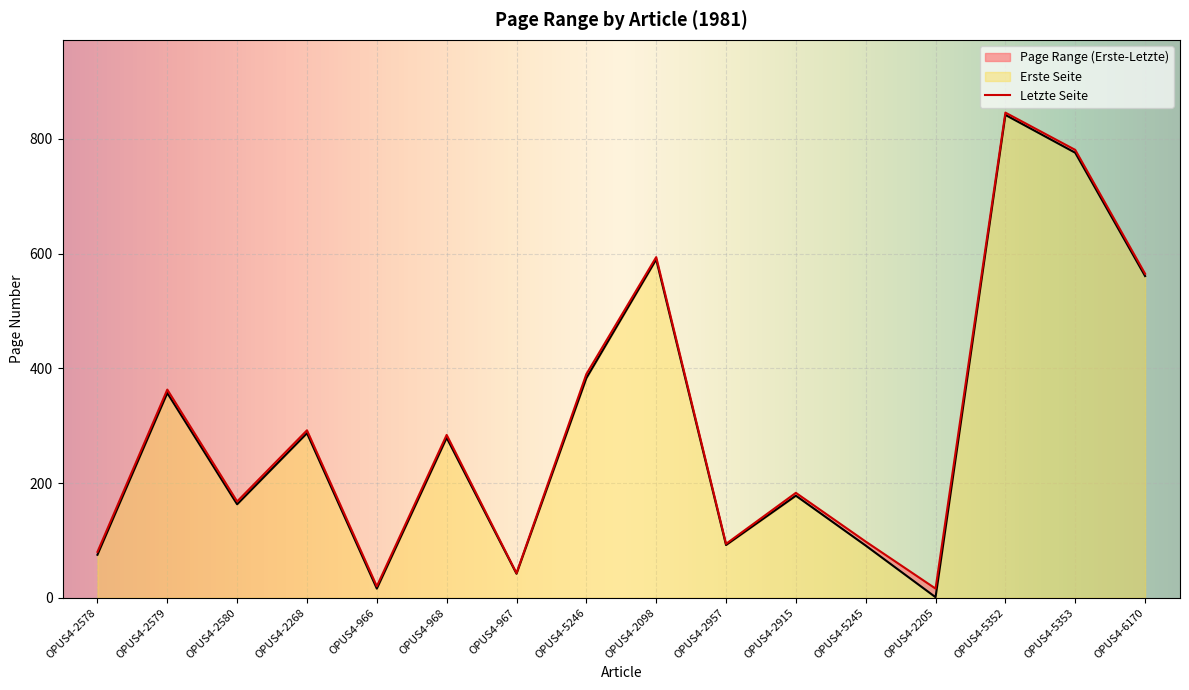

Reading left to right, list all the values displayed in this chart.

Erste Seite: 75	357	163	287	16	279	42	383	590	92	178	91	1	842	776	561
Letzte Seite: 80	363	168	292	20	284	43	390	594	94	183	98	16	846	781	565